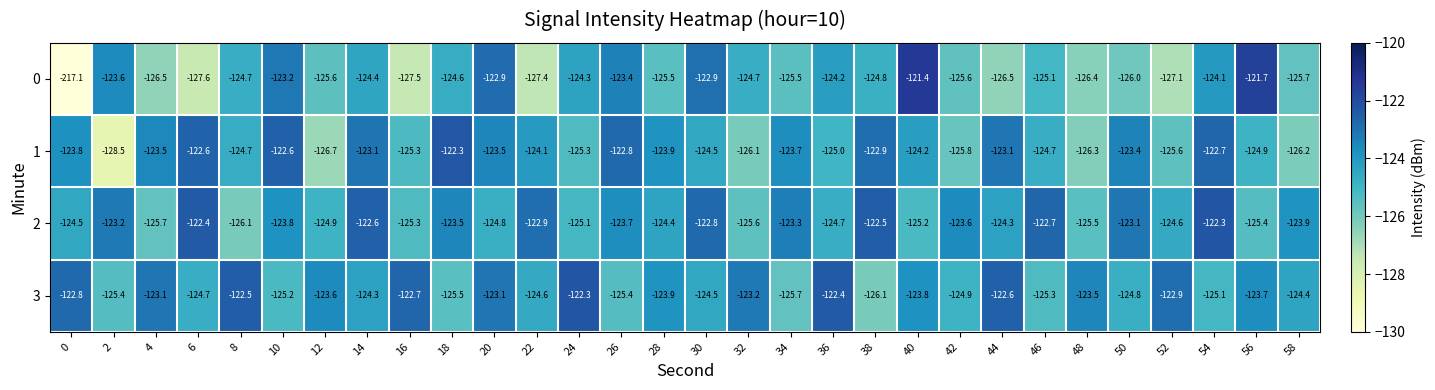

Which series has the widest spread of values?

0